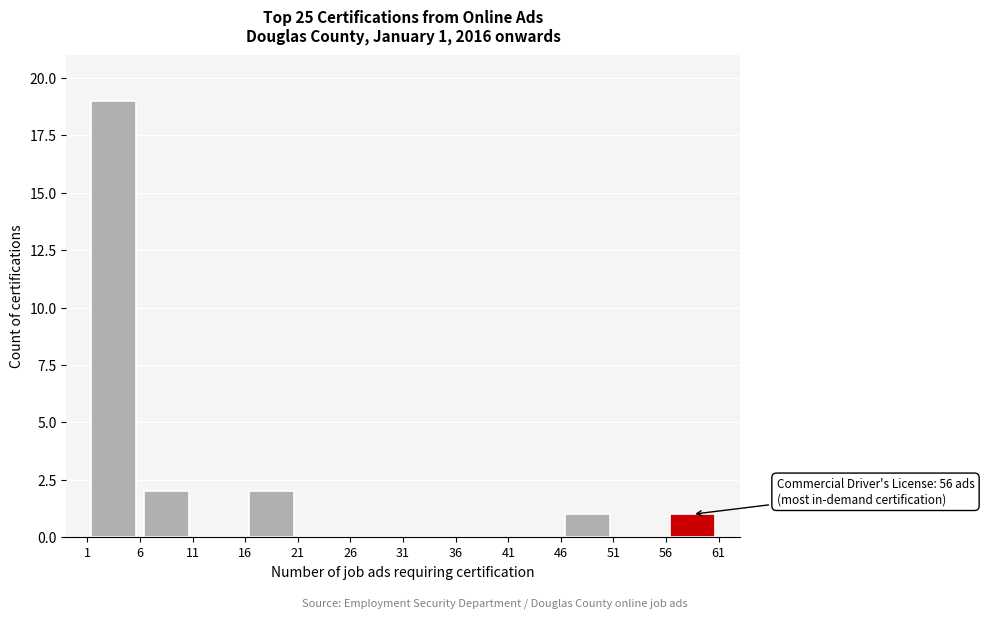

Which range on the x-axis has the tallest bar?

1 to 6